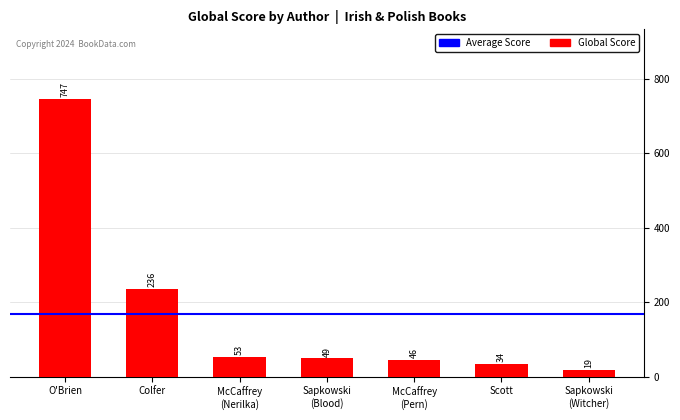

List the labels in order of value, largest first.

O'Brien, Colfer, McCaffrey
(Nerilka), Sapkowski
(Blood), McCaffrey
(Pern), Scott, Sapkowski
(Witcher)